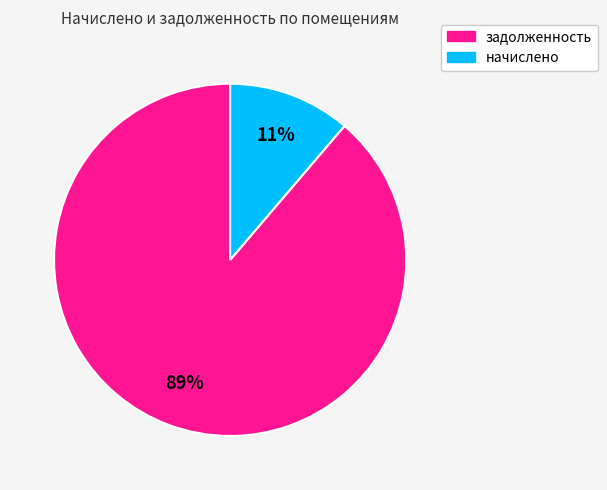

Is there any slice that represents more than half of the pie?

Yes